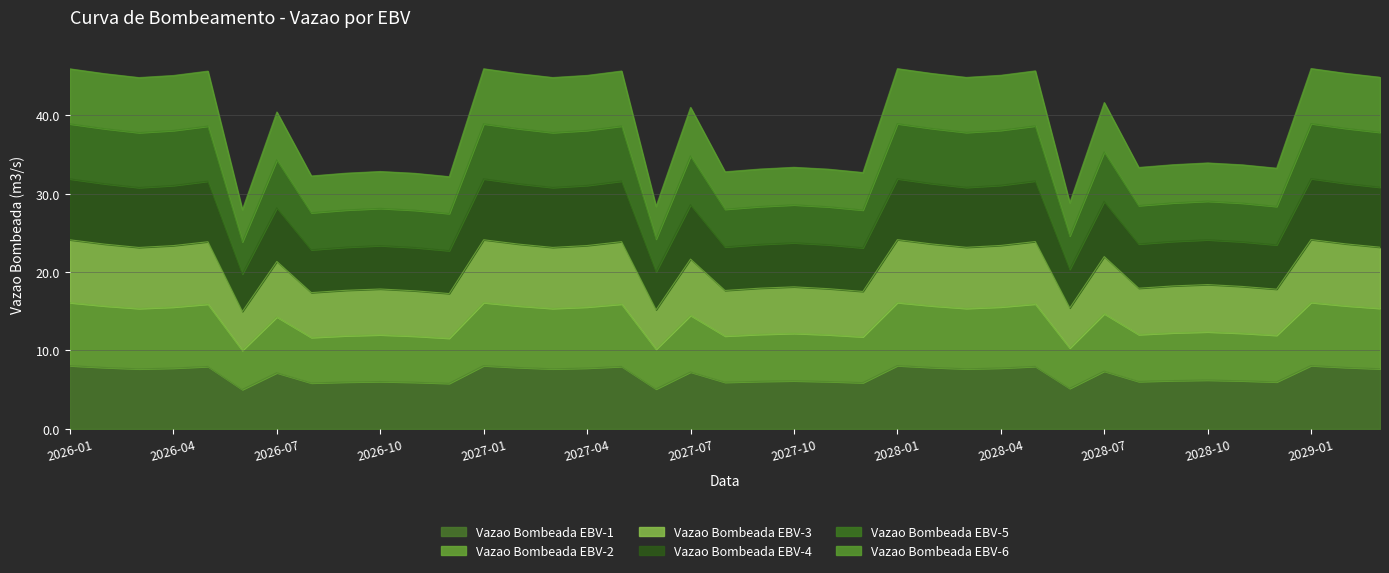

What is the maximum value for Vazao Bombeada EBV-1?

8.1